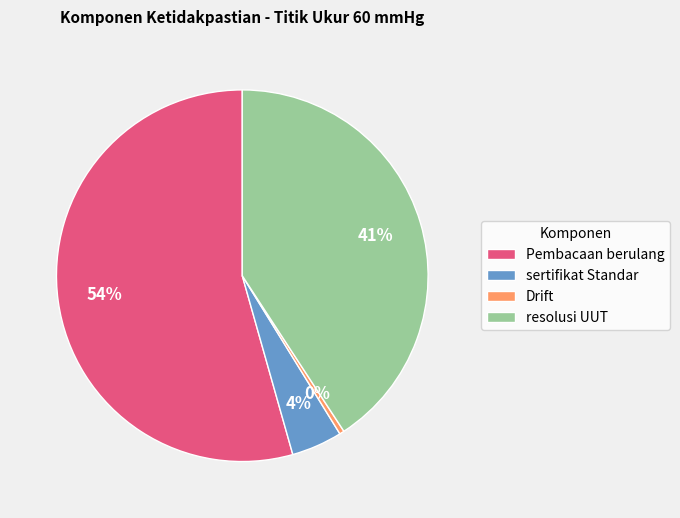

Between sertifikat Standar and resolusi UUT, which is larger?

resolusi UUT